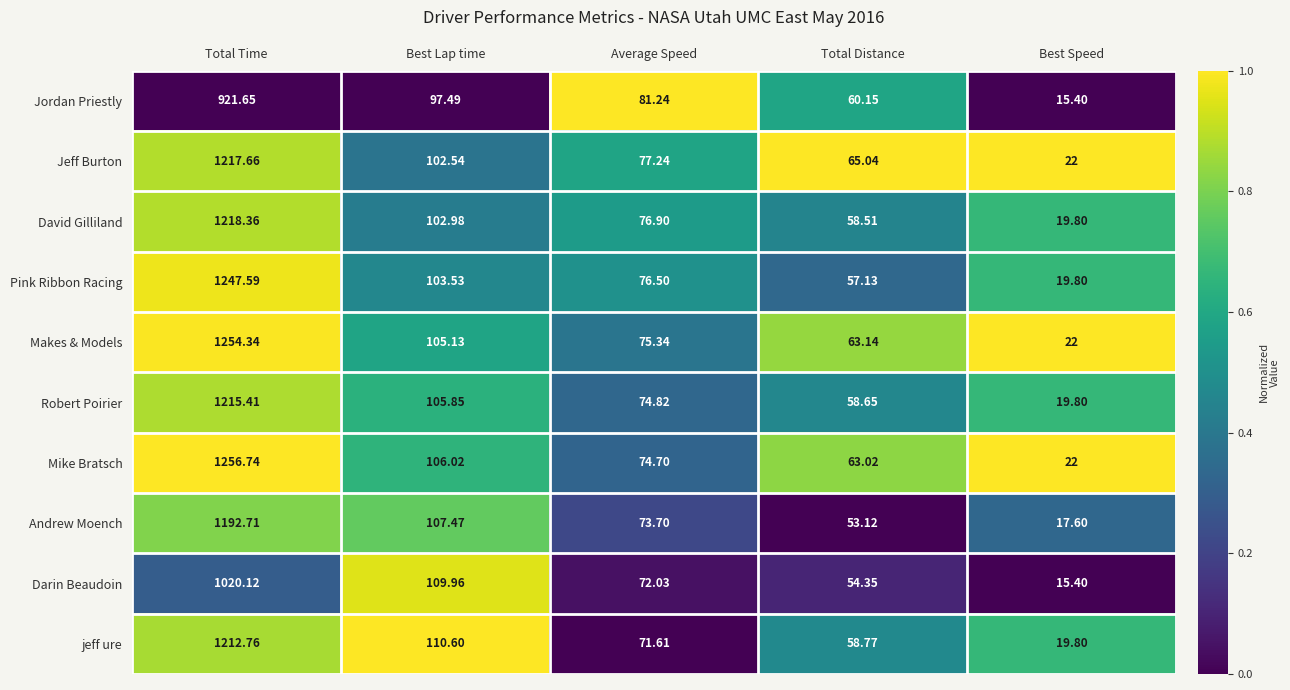

Which series has the largest range (max minus min)?

Mike Bratsch